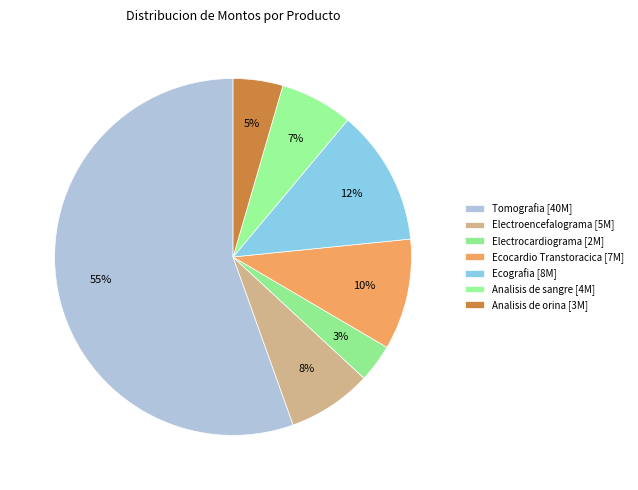

Is it true that Tomografia is 66% of the pie?

False